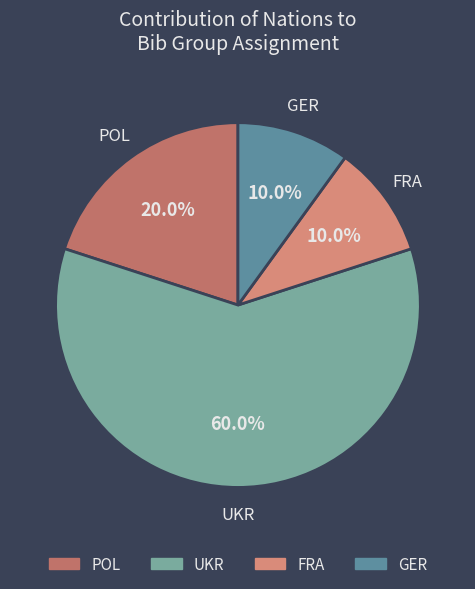

Count the number of slices in the pie.

4